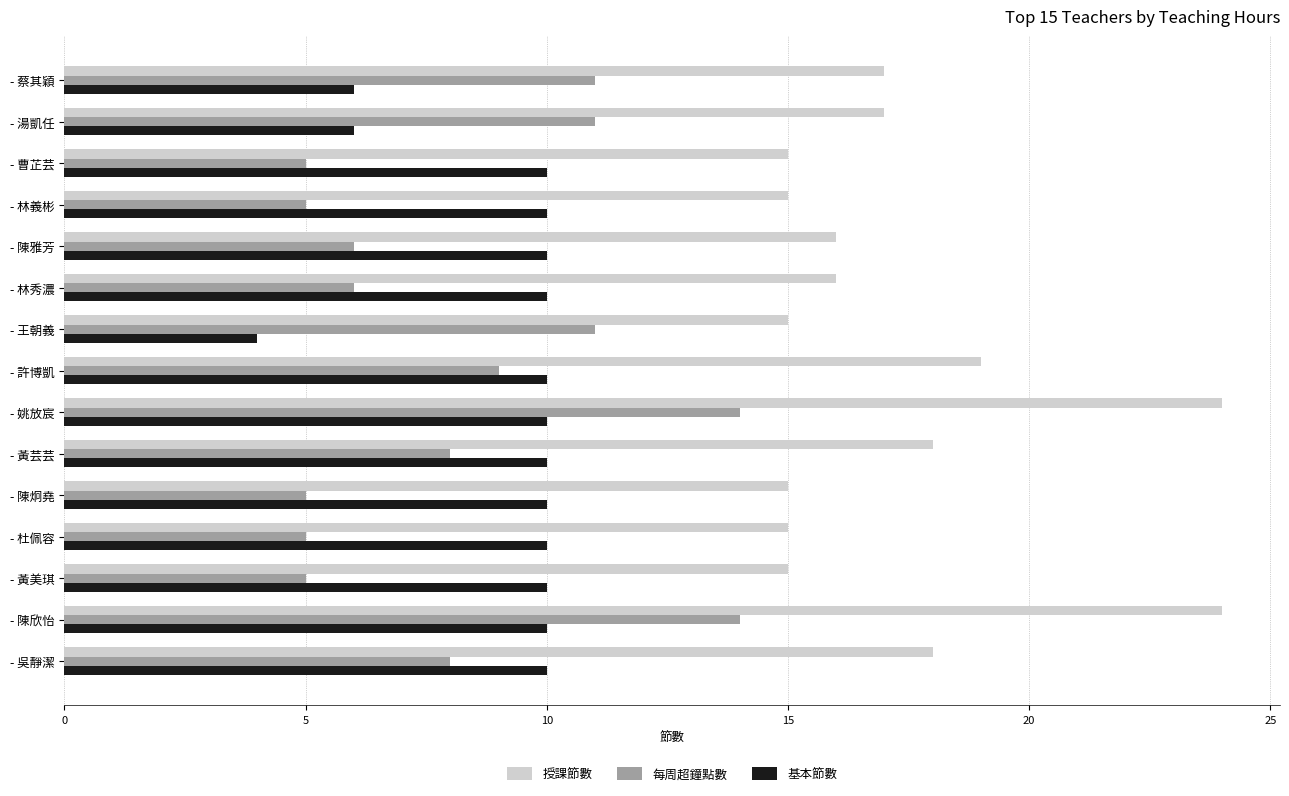

What is the average value of the 授課節數 series?

17